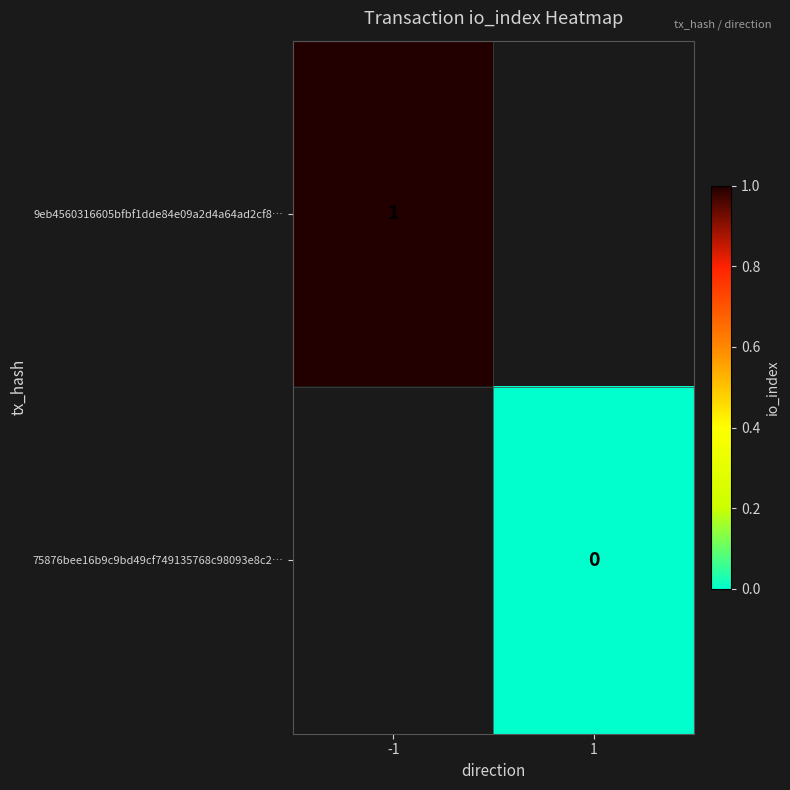

Is it true that 9eb4560316605bfbf1dde84e09a2d4a64ad2cf8… equals 1 at -1?

True